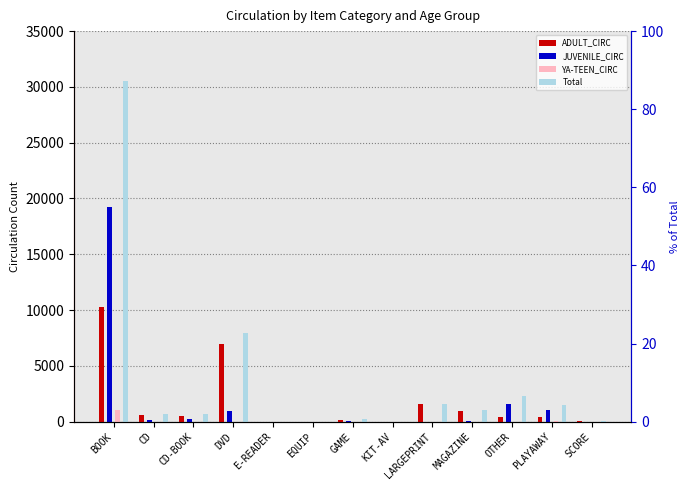

What is the difference between the second highest and minimum values in the YA-TEEN_CIRC series?

16